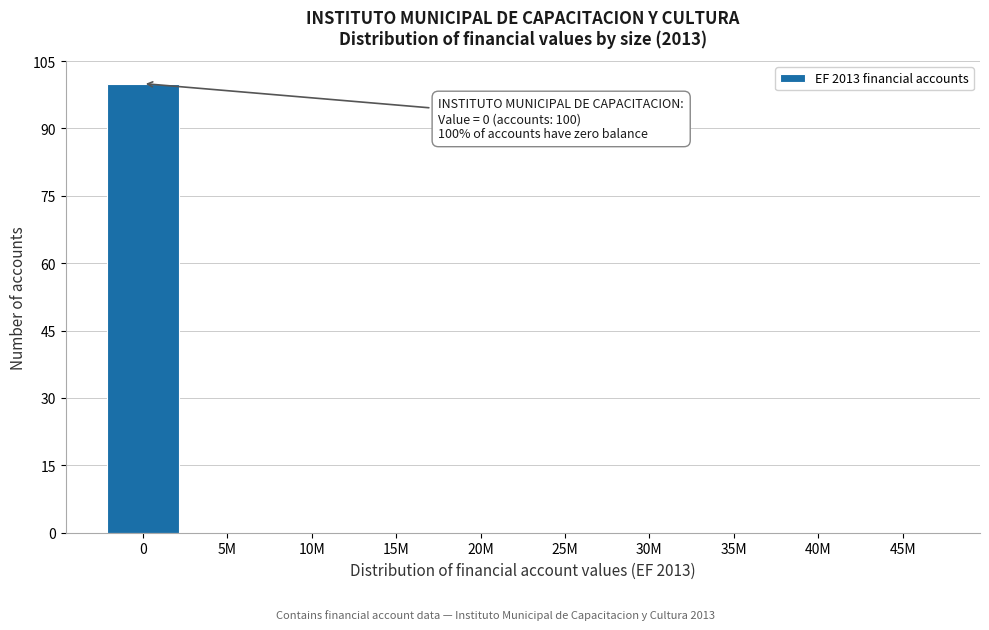

Reading left to right, what are all the values shown in this chart?

0=100	5M=0	10M=0	15M=0	20M=0	25M=0	30M=0	35M=0	40M=0	45M=0